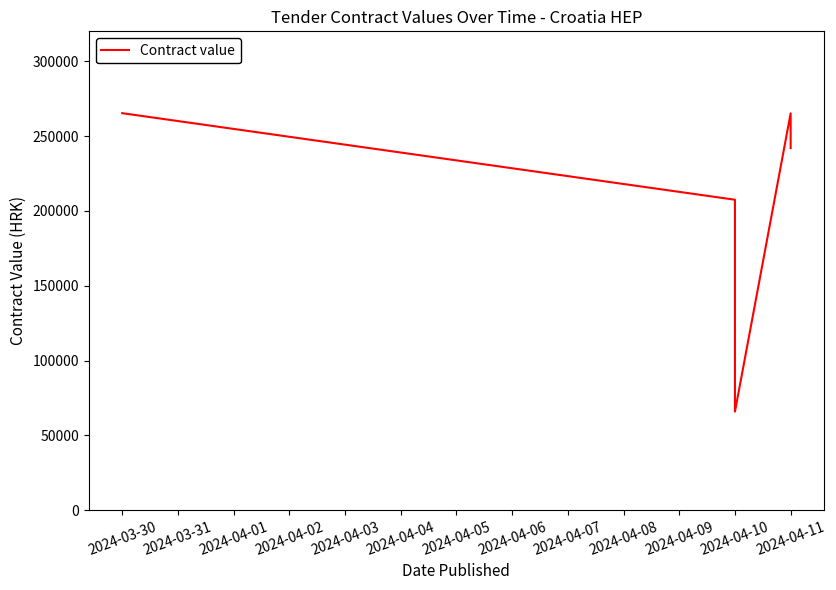

What is the maximum value shown in the chart?

265314